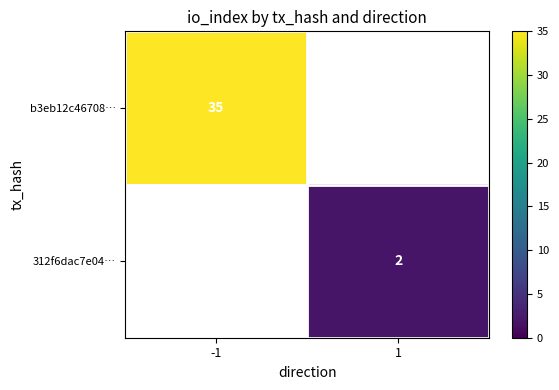

What is the smallest value displayed?

2.0